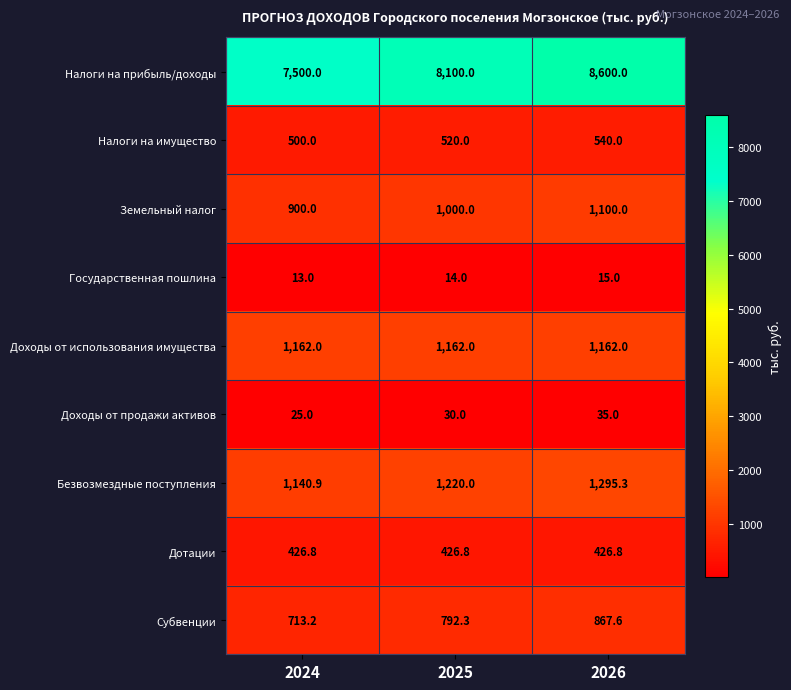

Rank the series at 2024 from highest to lowest value.

Налоги на прибыль/доходы, Доходы от использования имущества, Безвозмездные поступления, Земельный налог, Субвенции, Налоги на имущество, Дотации, Доходы от продажи активов, Государственная пошлина